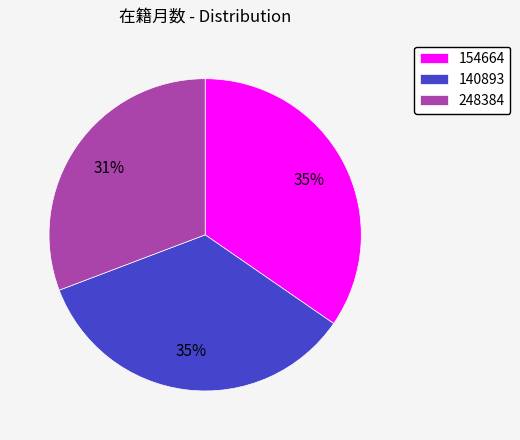

Does any single category account for the majority?

No